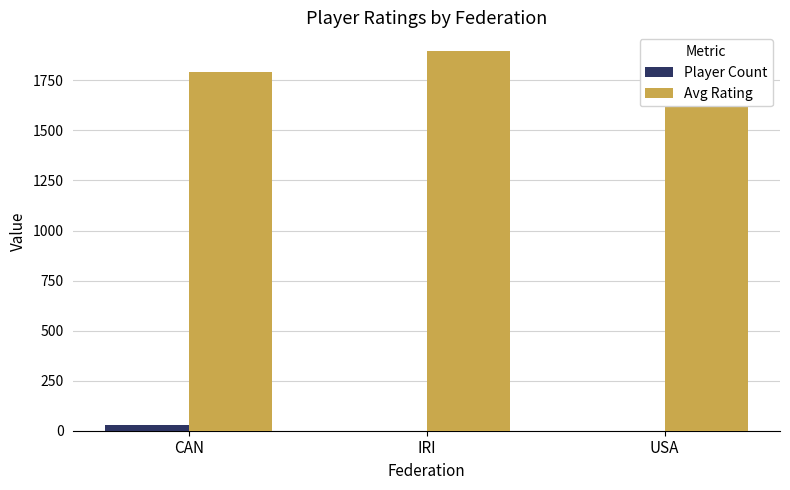

How many values in the Player Count series exceed 1?

1